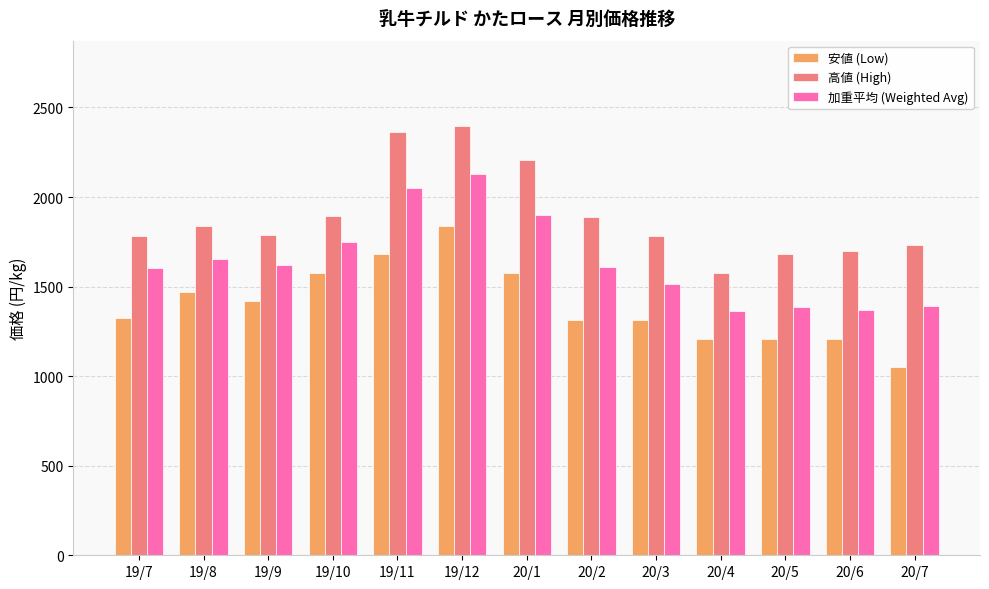

What is the difference between the second highest and second lowest values in the 安値 (Low) series?

472